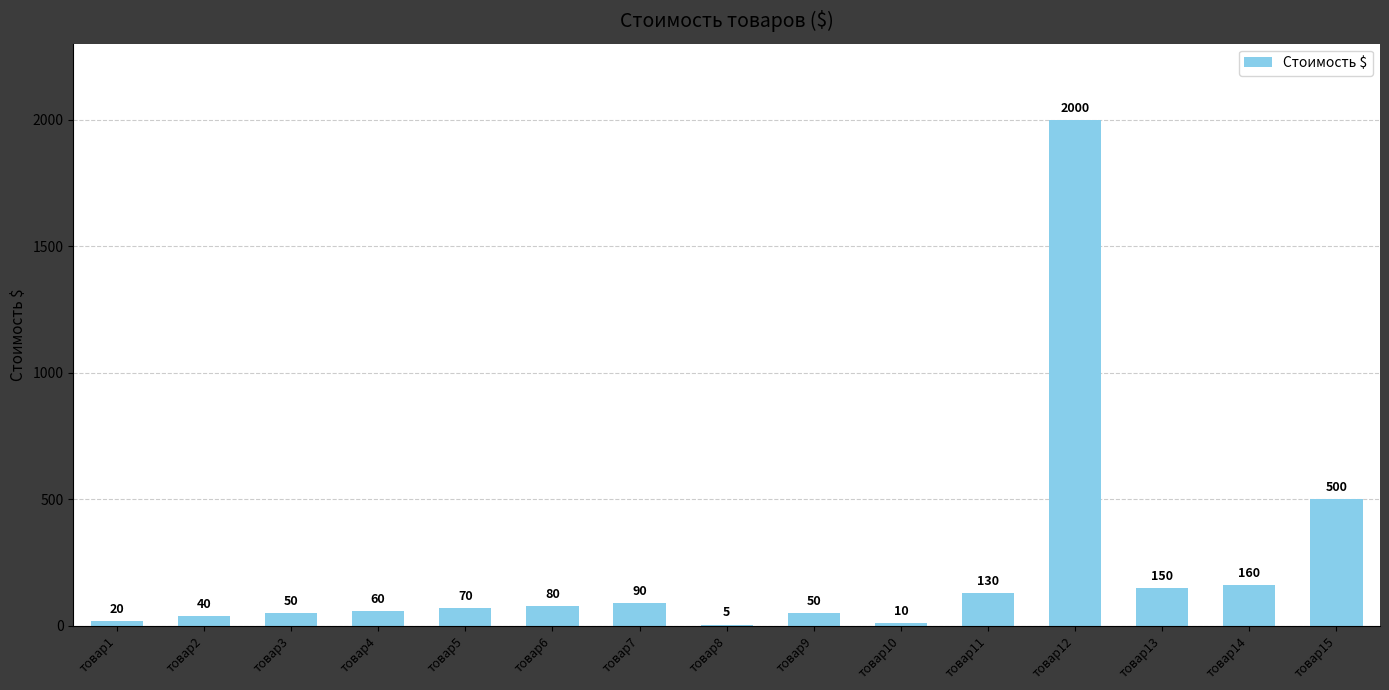

Which category has the highest value across all series?

товар12